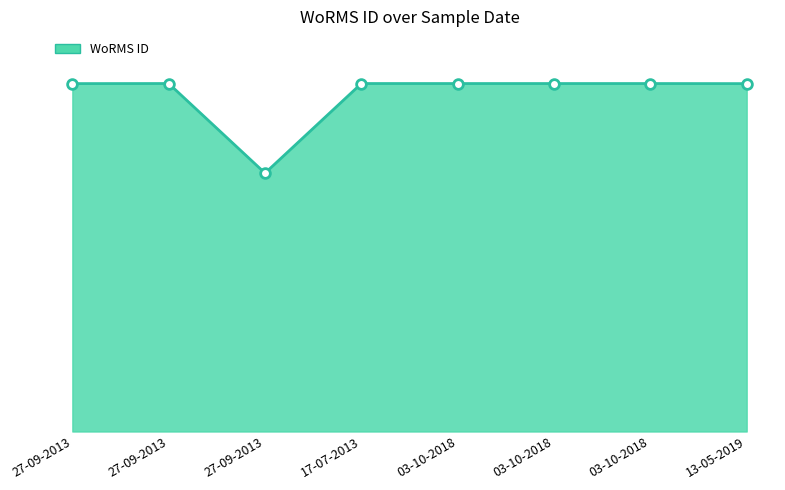

Is this an area chart (filled region under the line)?

Yes